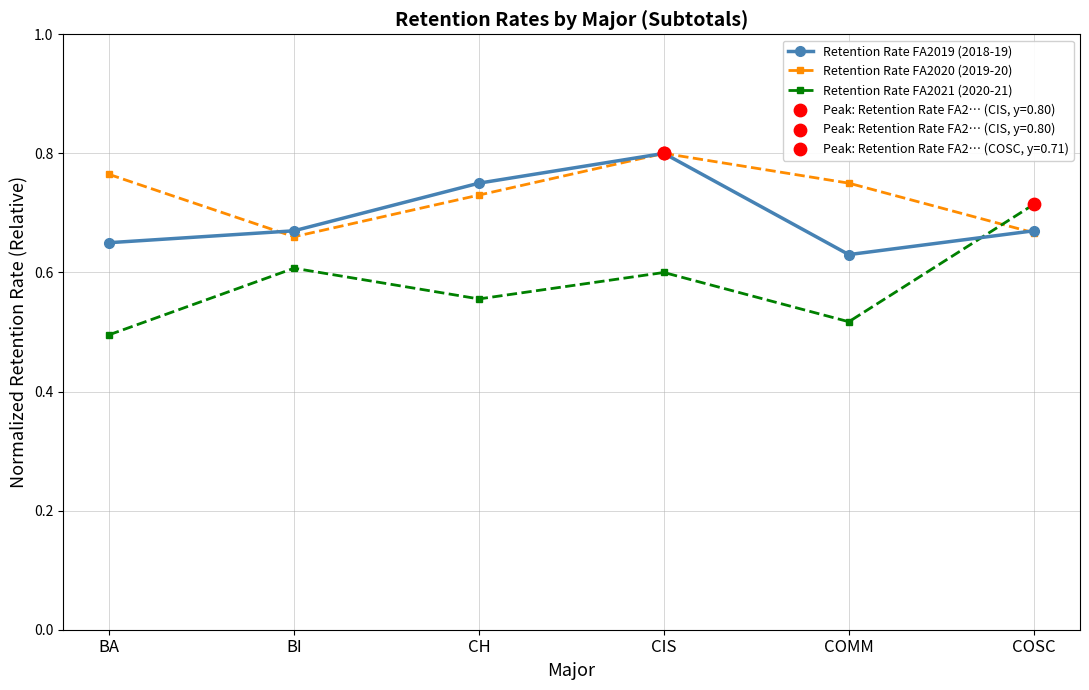

What is the total value across all series at COSC?

2.1